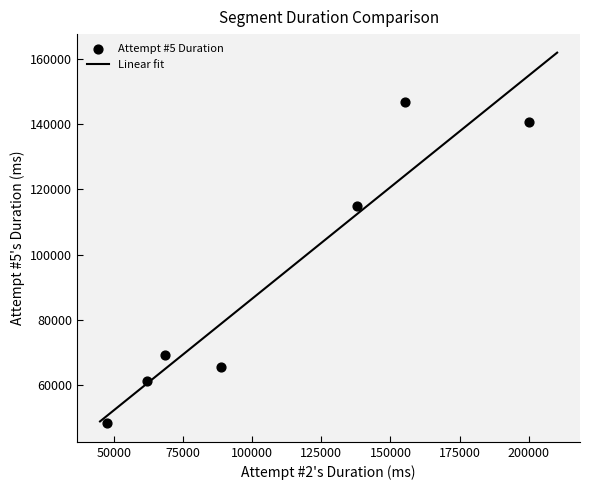

What is the highest value of the Linear fit series?

161859.6